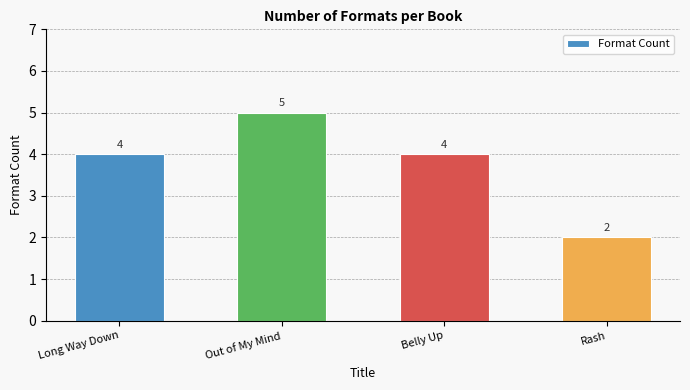

How many distinct data groups are displayed?

1